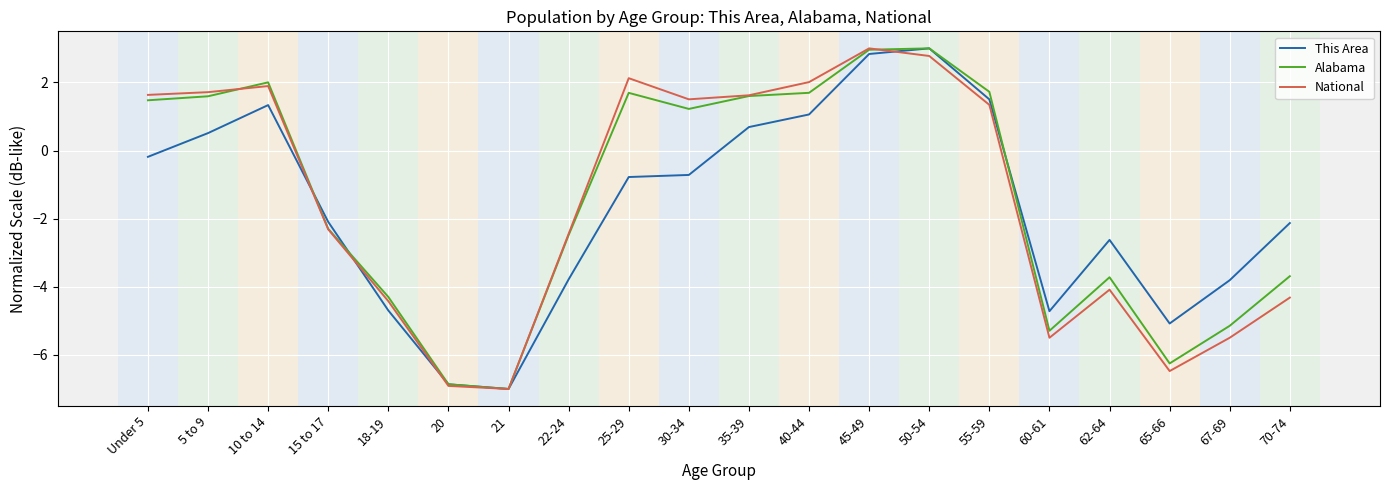

Reading right to left, transcribe all the data shown in this chart.

This Area: 70-74=-2.1	67-69=-3.8	65-66=-5.1	62-64=-2.6	60-61=-4.7	55-59=1.5	50-54=3.0	45-49=2.8	40-44=1.1	35-39=0.7	30-34=-0.7	25-29=-0.8	22-24=-3.8	21=-7.0	20=-6.9	18-19=-4.7	15 to 17=-2.1	10 to 14=1.3	5 to 9=0.5	Under 5=-0.2
Alabama: 70-74=-3.7	67-69=-5.1	65-66=-6.2	62-64=-3.7	60-61=-5.3	55-59=1.7	50-54=3.0	45-49=3.0	40-44=1.7	35-39=1.6	30-34=1.2	25-29=1.7	22-24=-2.5	21=-7.0	20=-6.9	18-19=-4.3	15 to 17=-2.3	10 to 14=2.0	5 to 9=1.6	Under 5=1.5
National: 70-74=-4.3	67-69=-5.5	65-66=-6.5	62-64=-4.1	60-61=-5.5	55-59=1.3	50-54=2.8	45-49=3.0	40-44=2.0	35-39=1.6	30-34=1.5	25-29=2.1	22-24=-2.4	21=-7.0	20=-6.9	18-19=-4.4	15 to 17=-2.3	10 to 14=1.9	5 to 9=1.7	Under 5=1.6